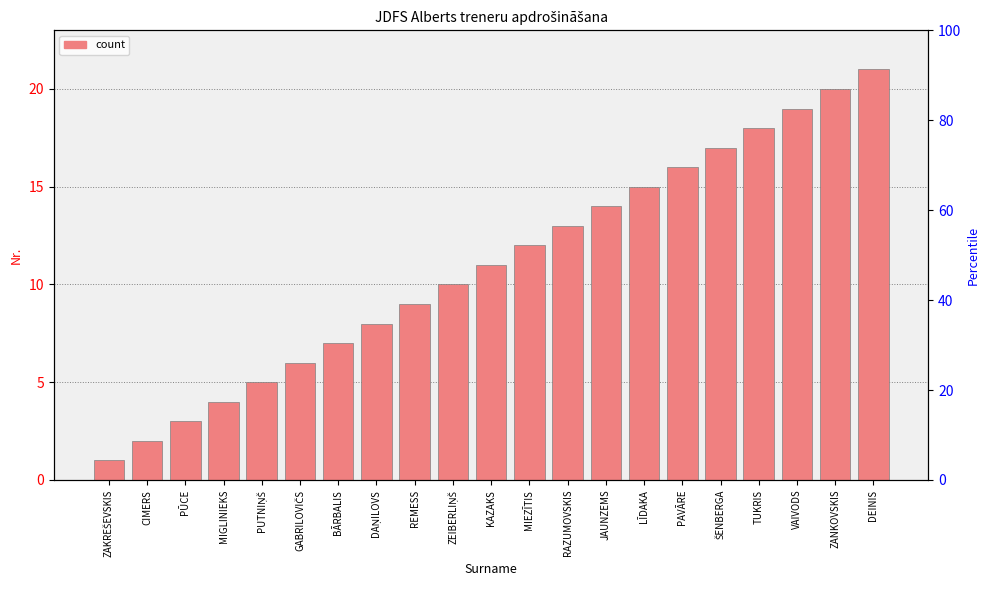

Does the chart contain stacked bars?

No